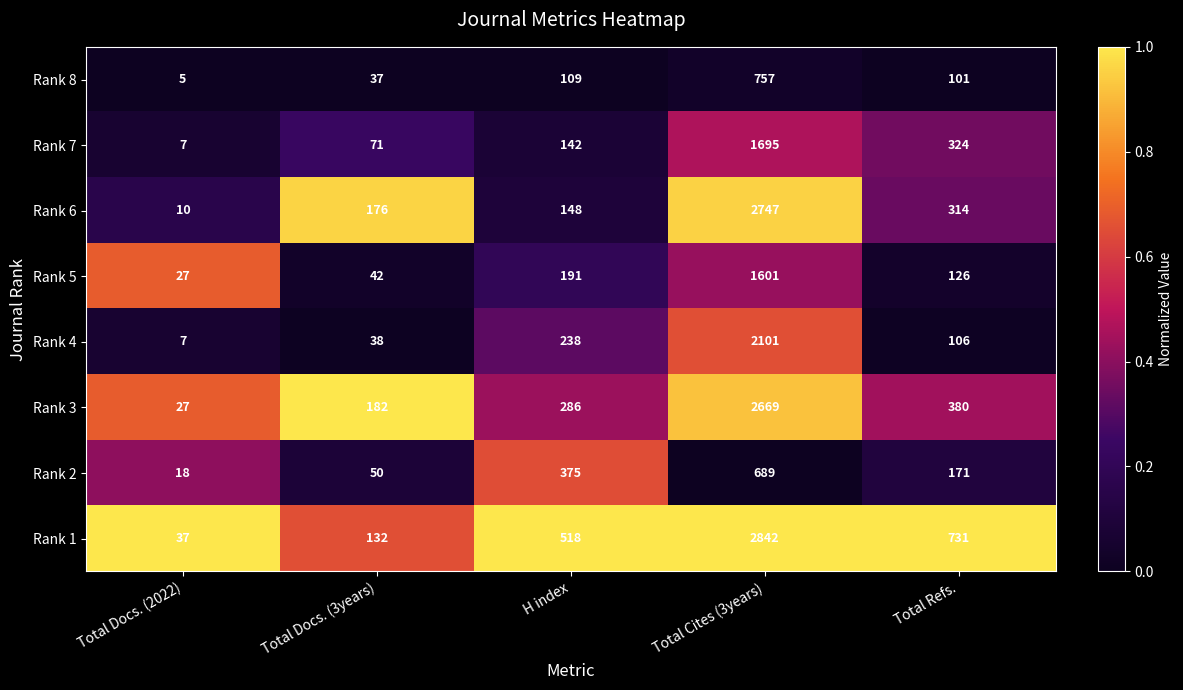

Rank the series by their maximum value, from lowest to highest.

Rank 2, Rank 8, Rank 5, Rank 7, Rank 4, Rank 3, Rank 6, Rank 1